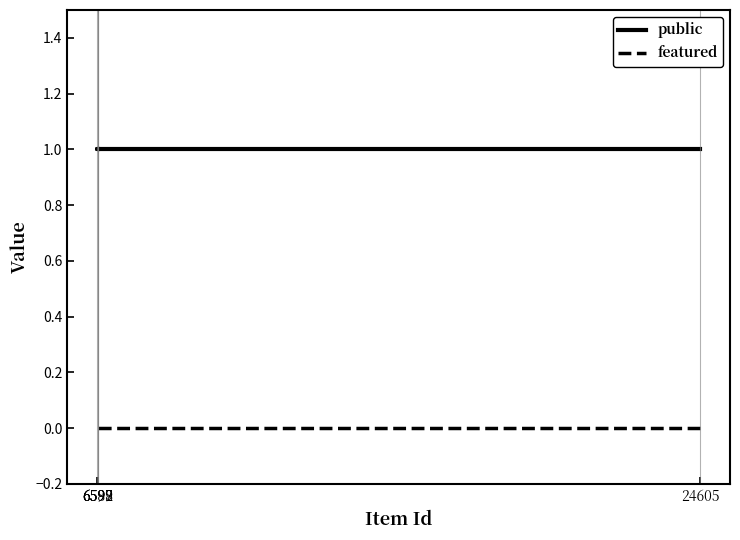

What is the sum of all public values?

5